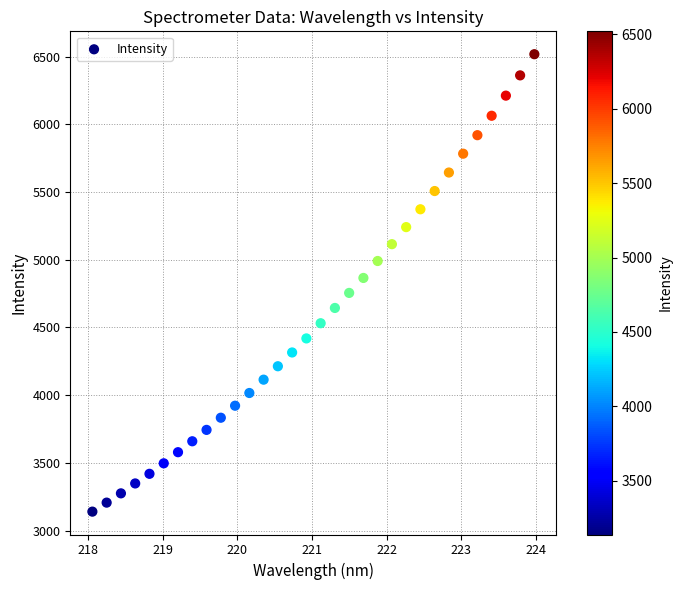

What is the range of X values (max minus min)?

5.9